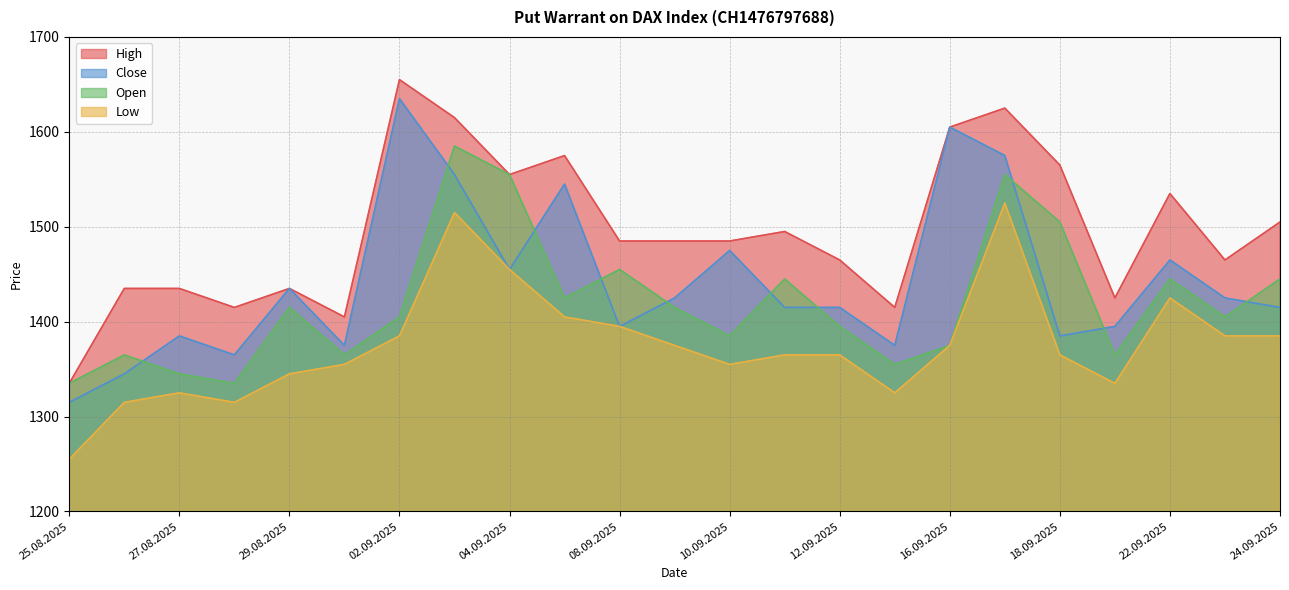

What is the spread (max minus min) of values at 15.09.2025?

90